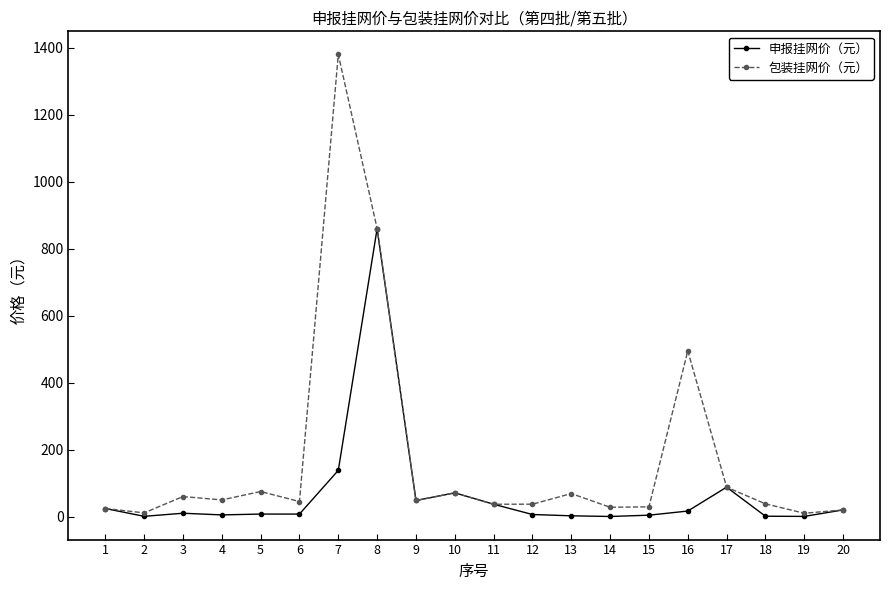

What are all the series names shown in the legend?

申报挂网价（元）, 包装挂网价（元）